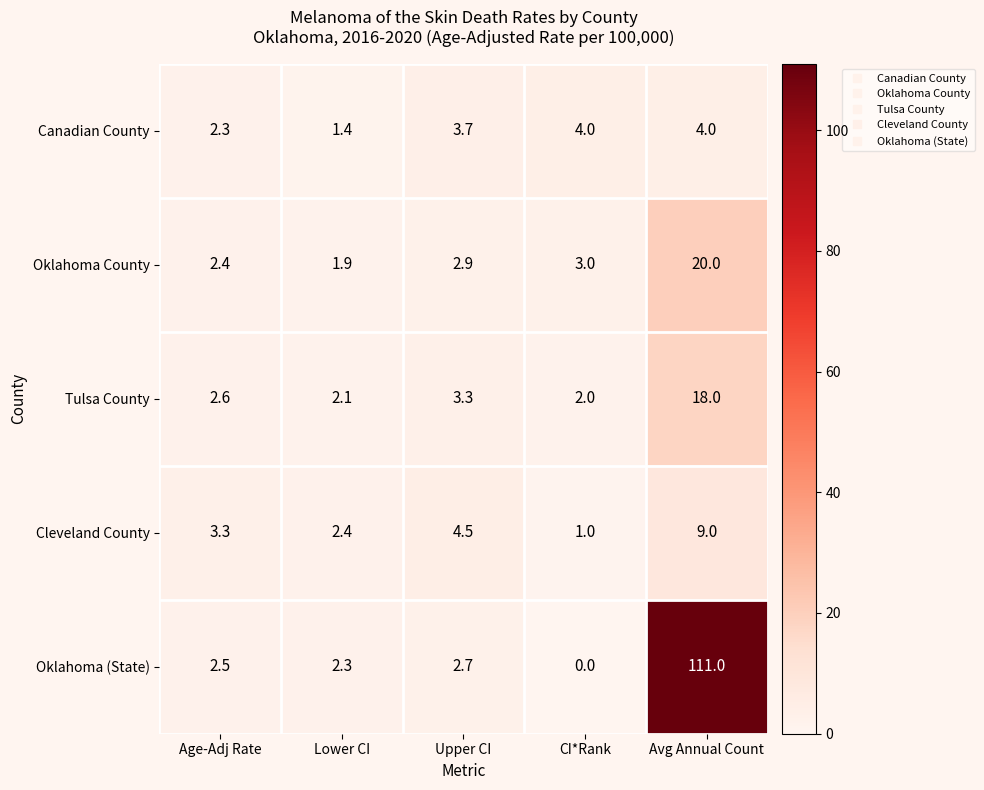

What is the approximate value of Oklahoma (State) at Upper CI?

2.7